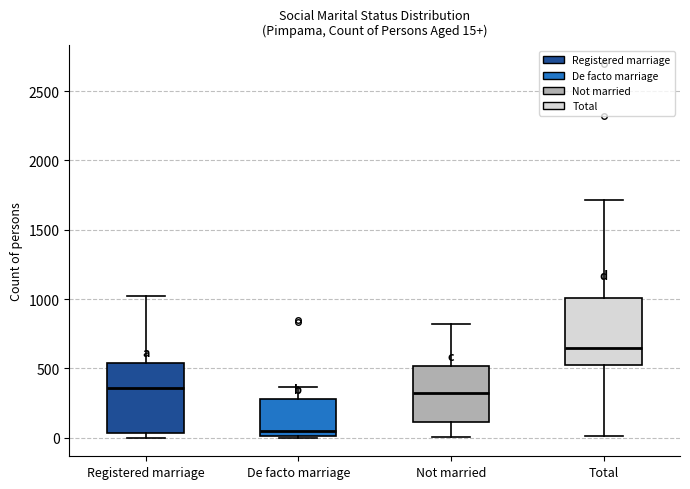

Which box's median line is the highest?

Total